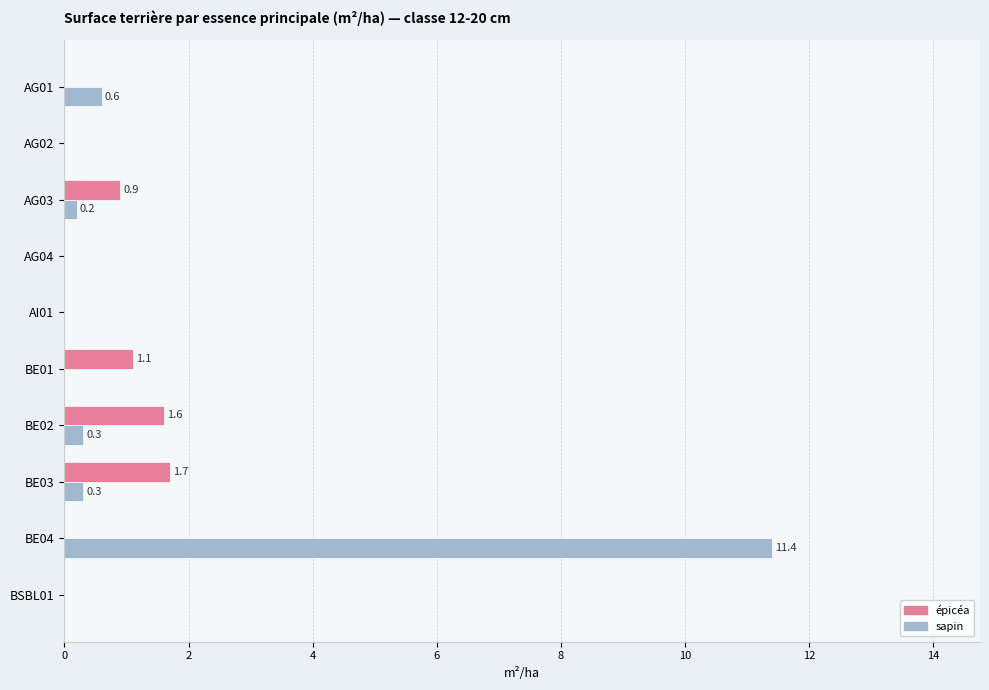

Where is sapin nearest to the value 5?

AG01